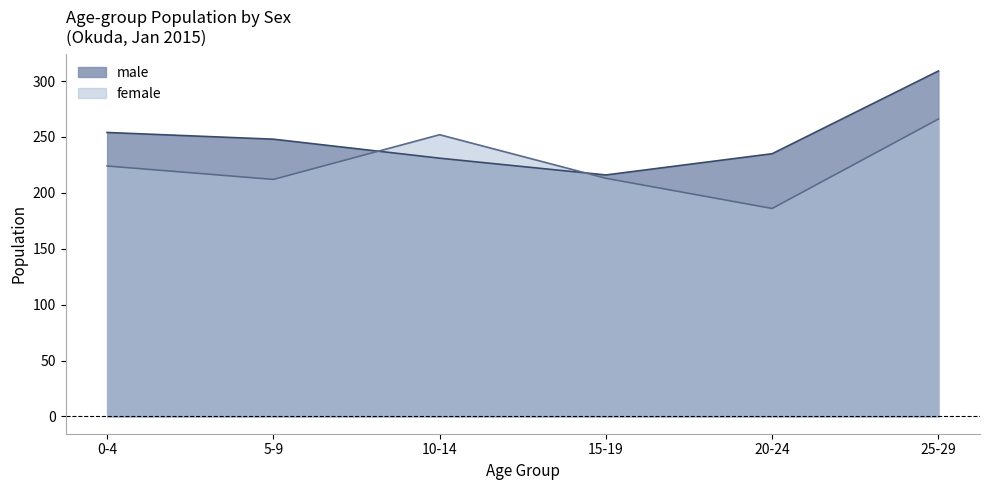

What are all the series names shown in the legend?

male, female